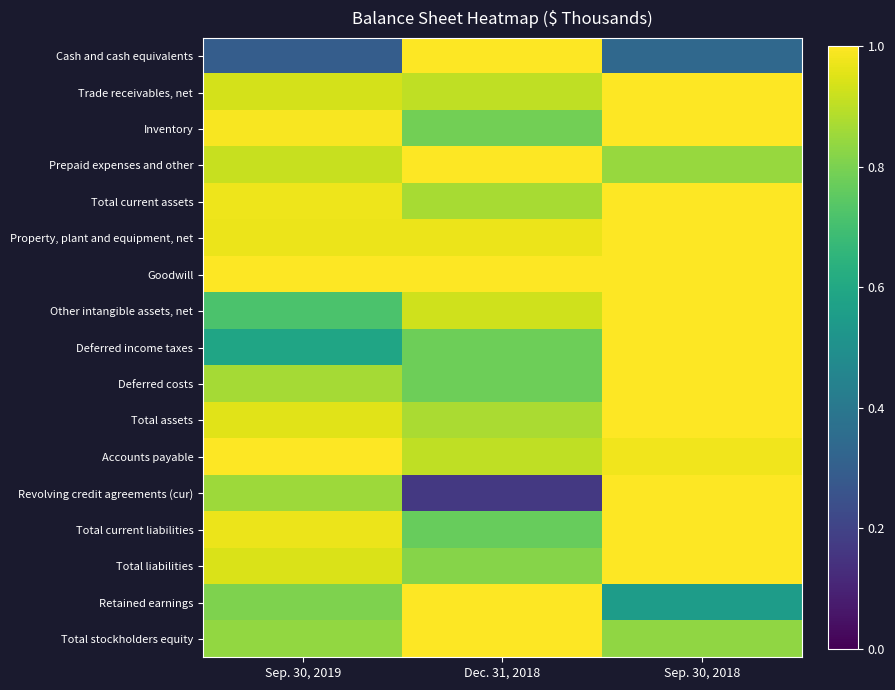

Rank the series at Sep. 30, 2018 from highest to lowest value.

Total assets, Total liabilities, Total current assets, Total current liabilities, Inventory, Trade receivables, net, Revolving credit agreements (cur), Property, plant and equipment, net, Deferred income taxes, Deferred costs, Goodwill, Other intangible assets, net, Accounts payable, Prepaid expenses and other, Total stockholders equity, Retained earnings, Cash and cash equivalents